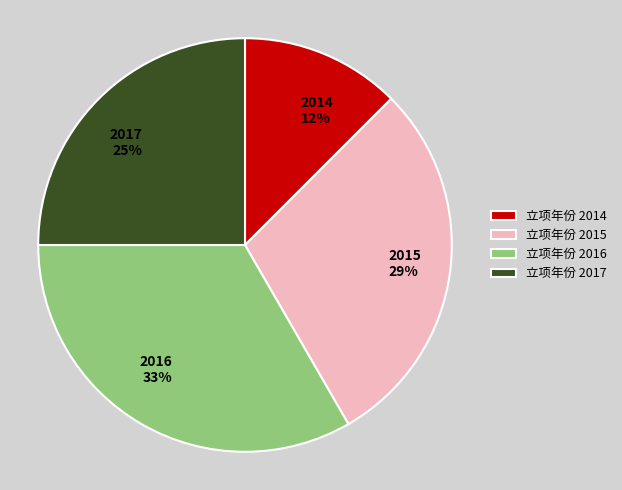

How many segments does this pie chart have?

4